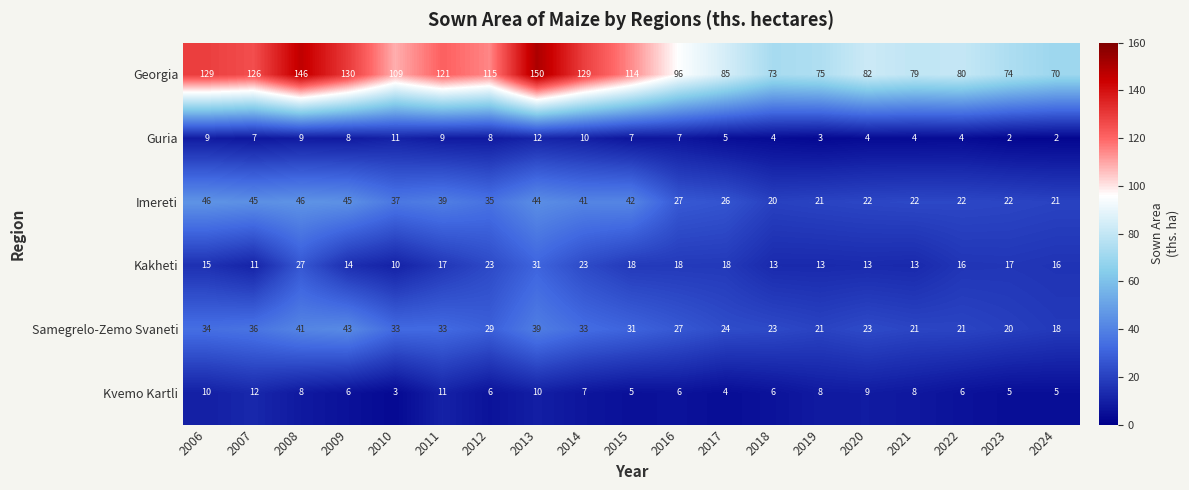

Rank the series at 2009 from highest to lowest value.

Georgia, Imereti, Samegrelo-Zemo Svaneti, Kakheti, Guria, Kvemo Kartli